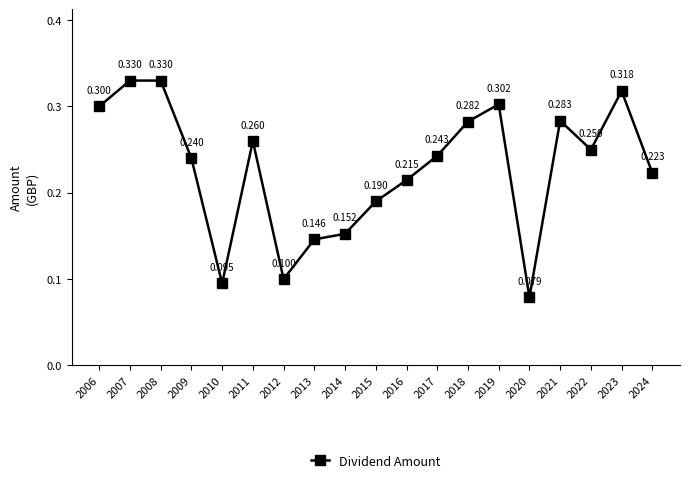

True or false: there are more than 0 points higher than both neighbors.

True